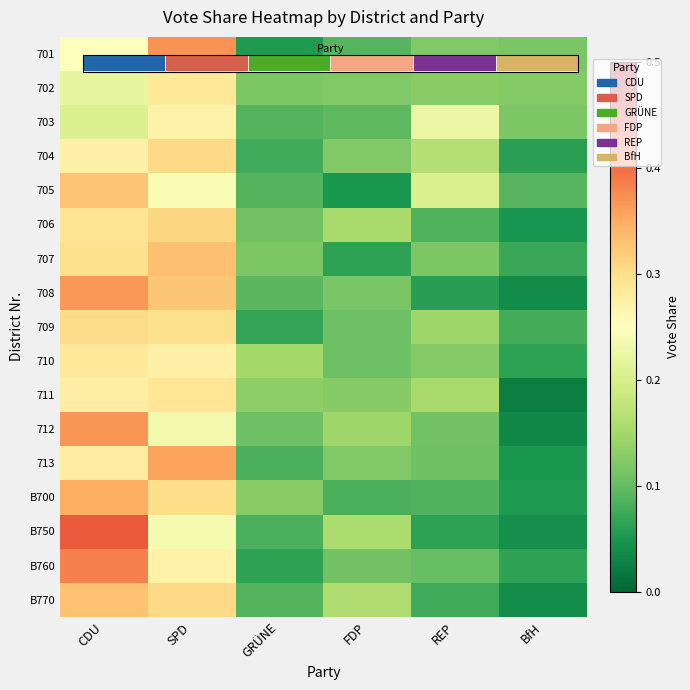

True or false: 711 has a value of 0.2 at REP.

True